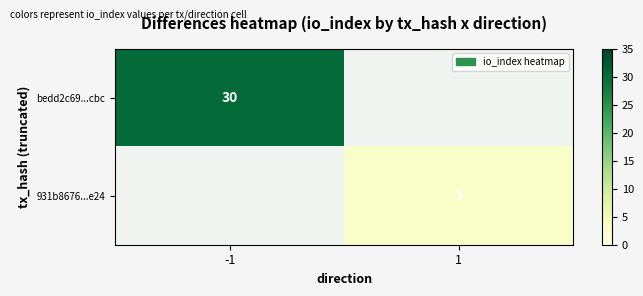

Is it true that bedd2c69...cbc equals 30 at -1?

True